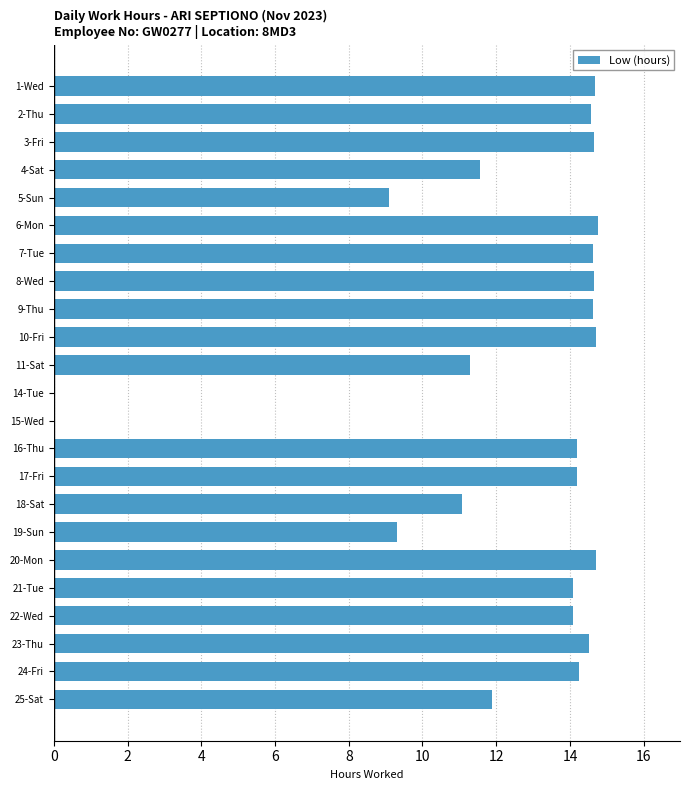

What is the greatest value displayed?

14.8